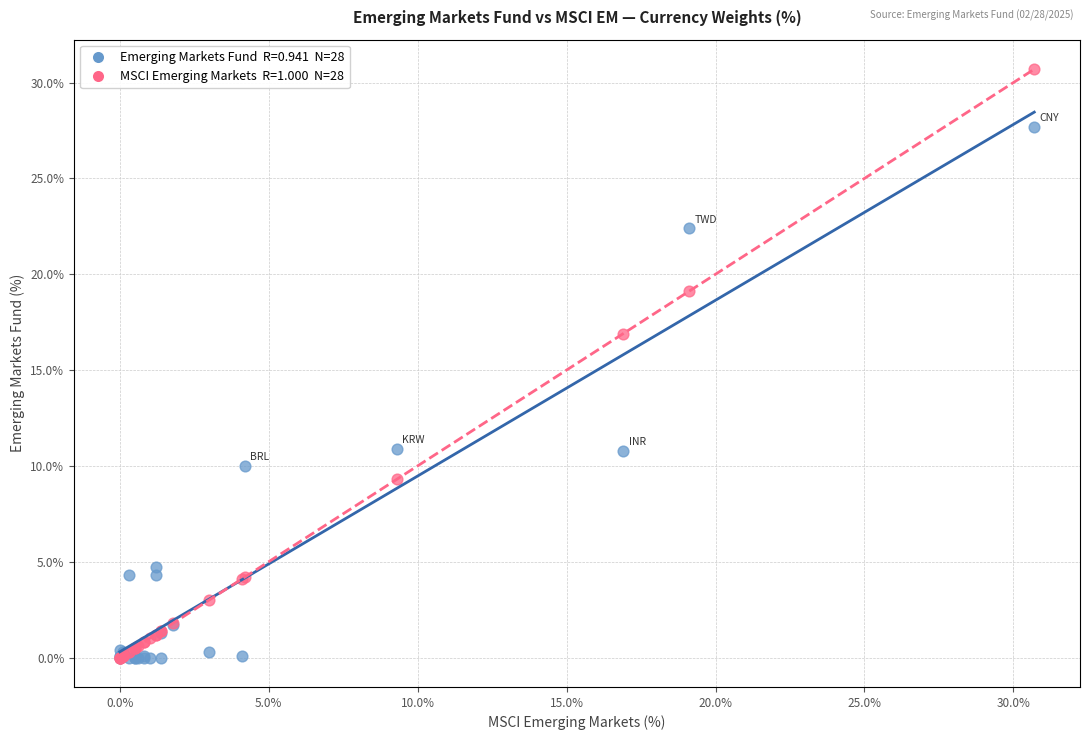

Across all series, what Y value is closest to 15?

16.9